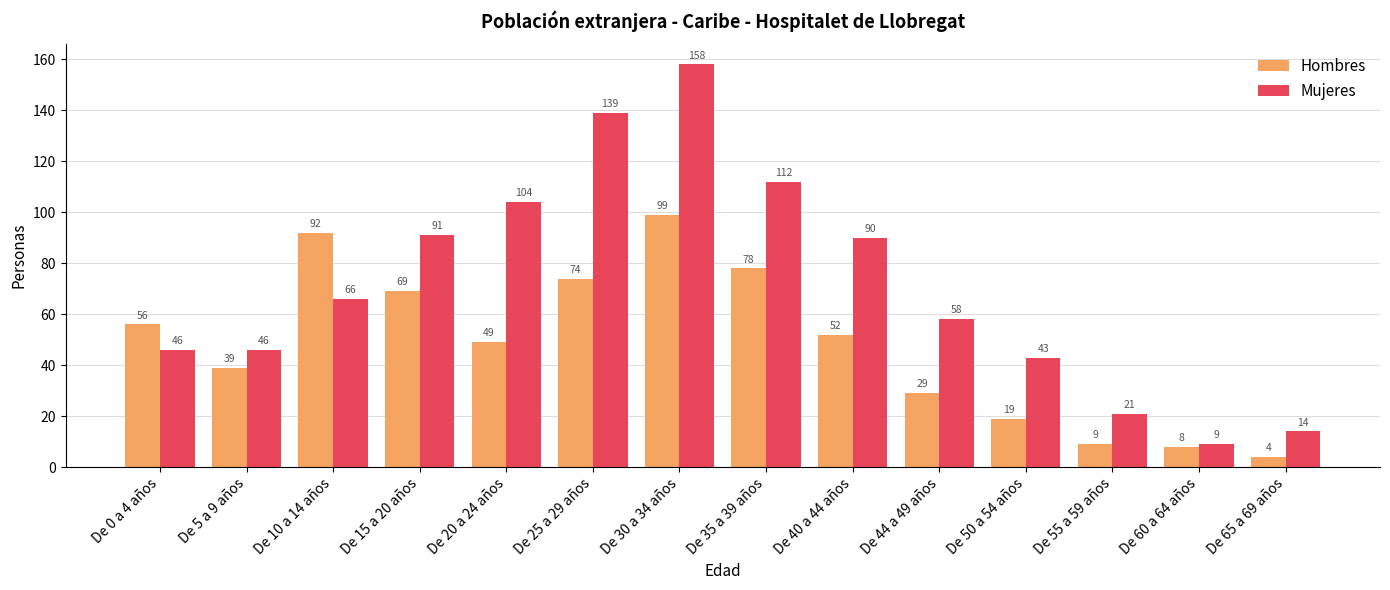

Reading right to left, list all the values displayed in this chart.

Hombres: 4	8	9	19	29	52	78	99	74	49	69	92	39	56
Mujeres: 14	9	21	43	58	90	112	158	139	104	91	66	46	46